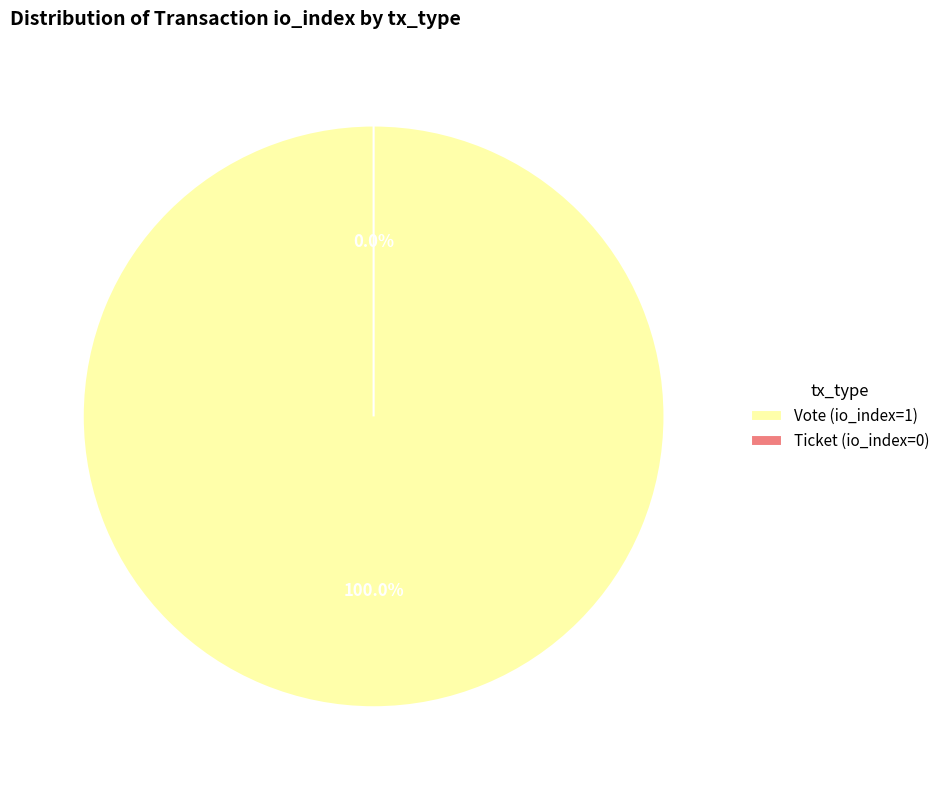

How much of the chart is everything except Ticket (io_index=0)?

100.0%